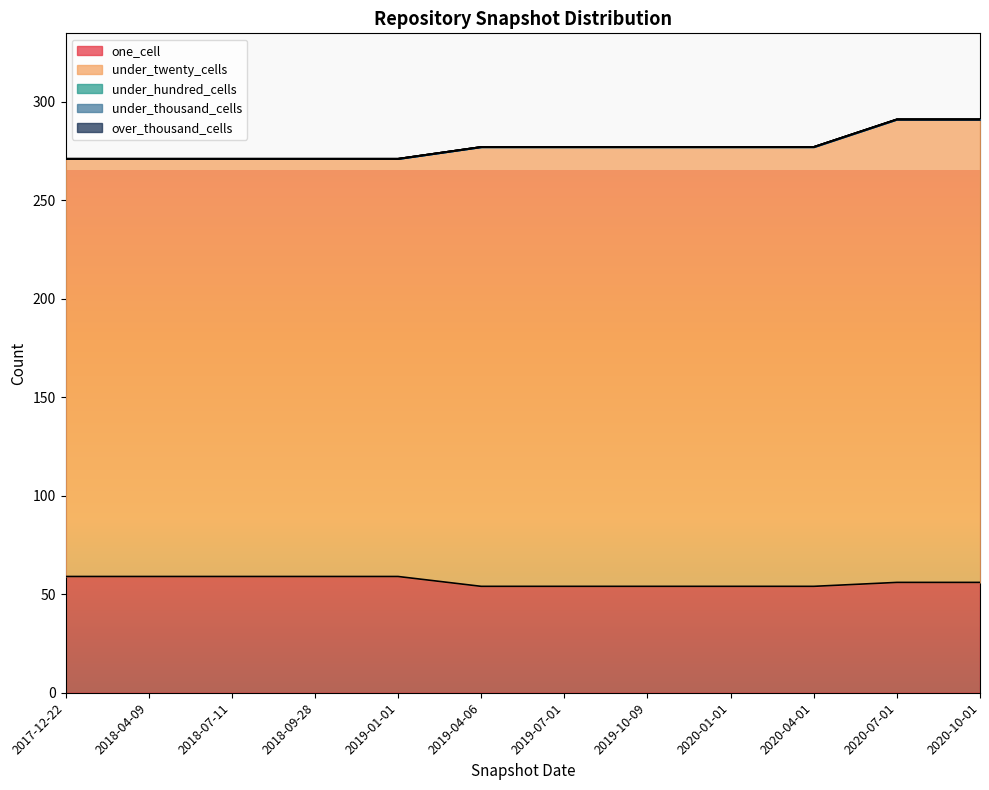

What is the label of the 2nd point from the right?

2020-07-01